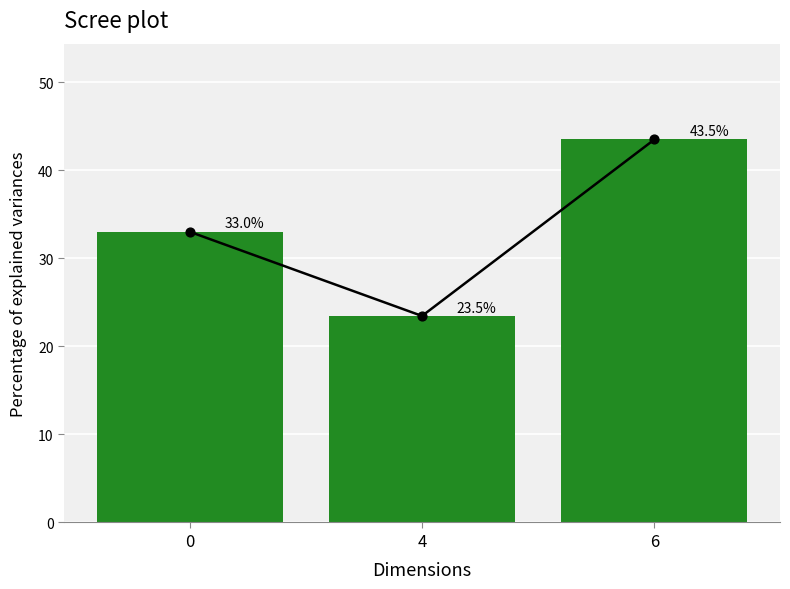

Between 6 and 4, which is larger?

6